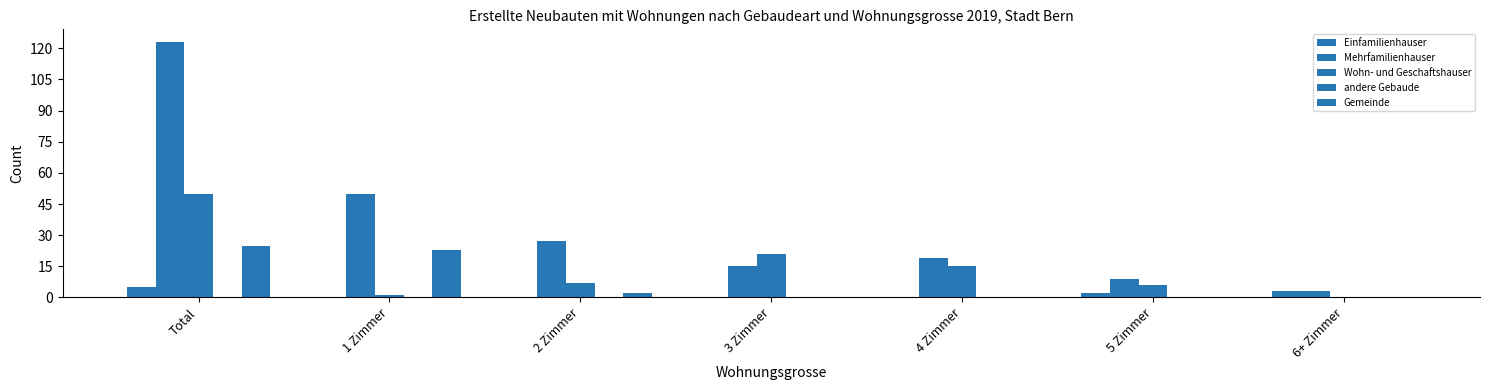

At which label does Mehrfamilienhauser first exceed 19?

Total